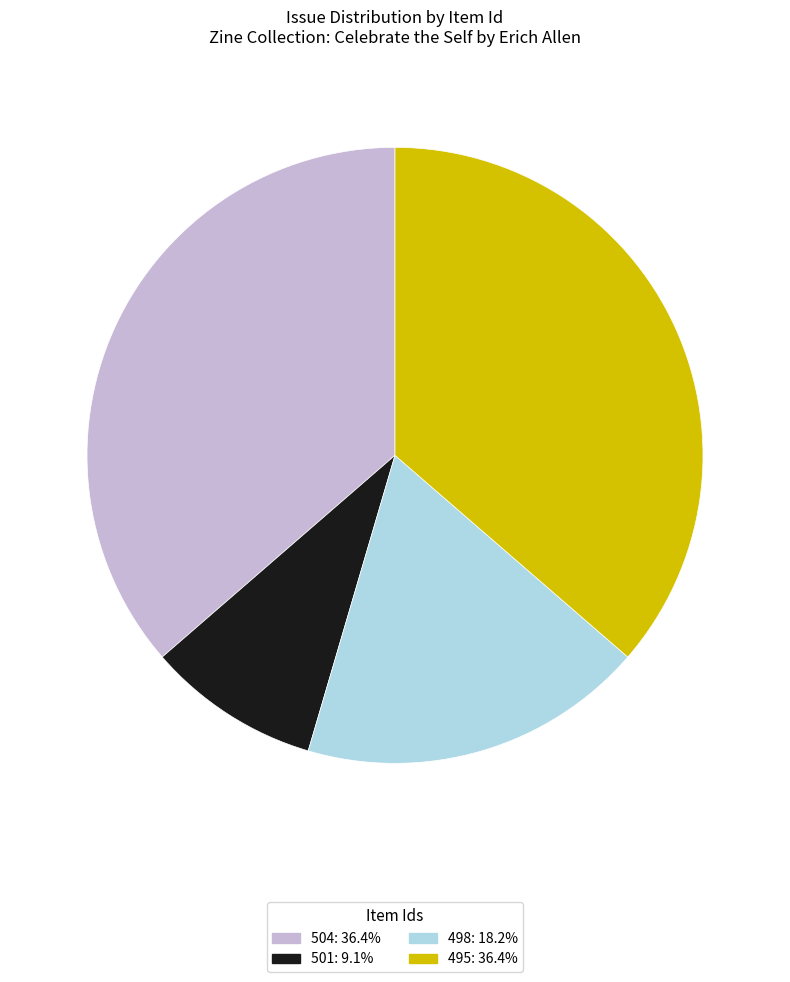

Between 501 and 504, which is larger?

504